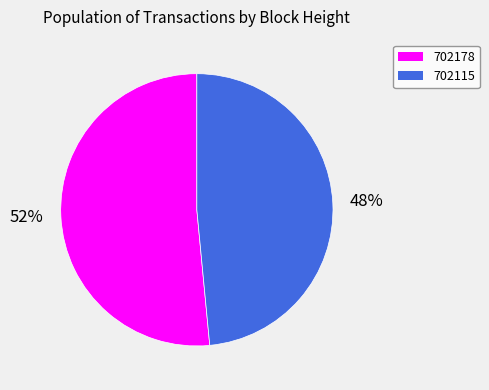

Which category has the smallest portion of the pie?

702115